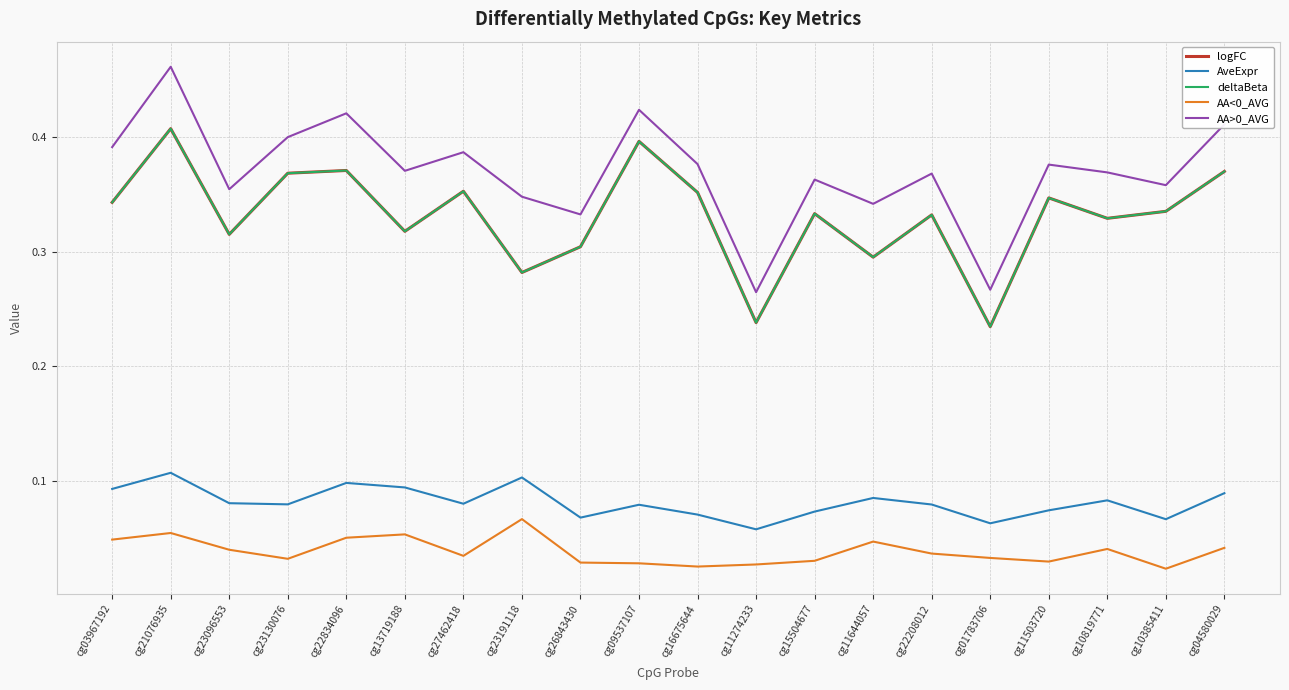

How many lines are shown in the chart?

5